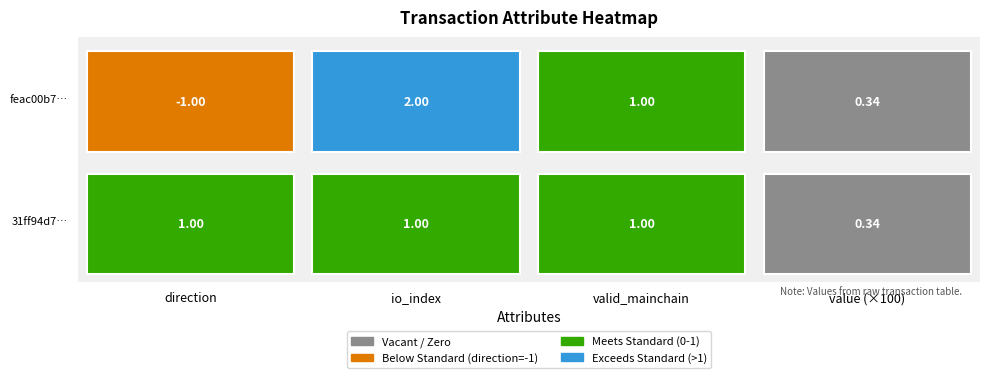

At which label is feac00b76fb2e0e555ffe56eed32976dd8ec6de closest to 0?

3